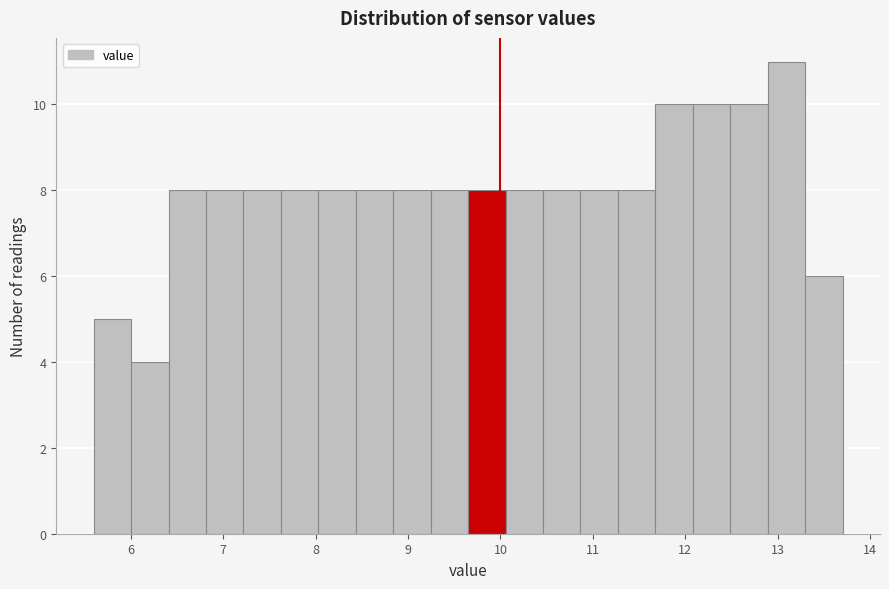

Which range on the x-axis has the tallest bar?

12.9 to 13.3